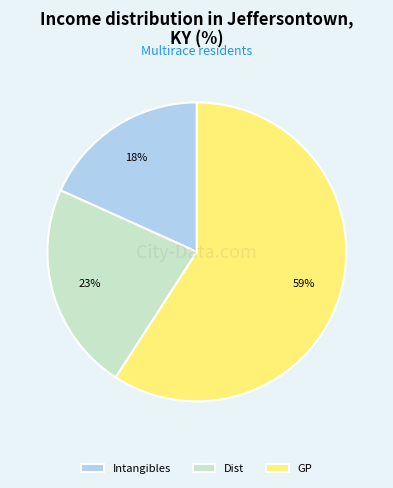

Is the sum of Dist and Intangibles greater than half?

No